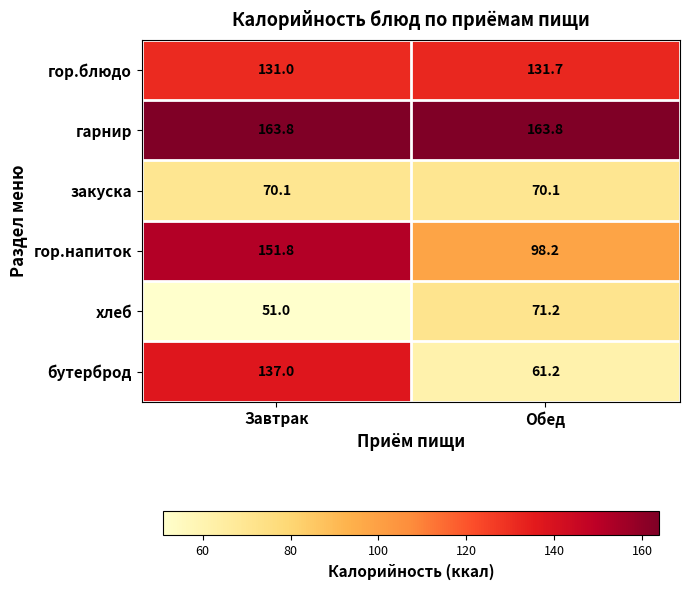

Reading left to right, what are all the values shown in this chart?

гор.блюдо: 131.0	131.7
гарнир: 163.8	163.8
закуска: 70.1	70.1
гор.напиток: 151.8	98.2
хлеб: 51.0	71.2
бутерброд: 137.0	61.2